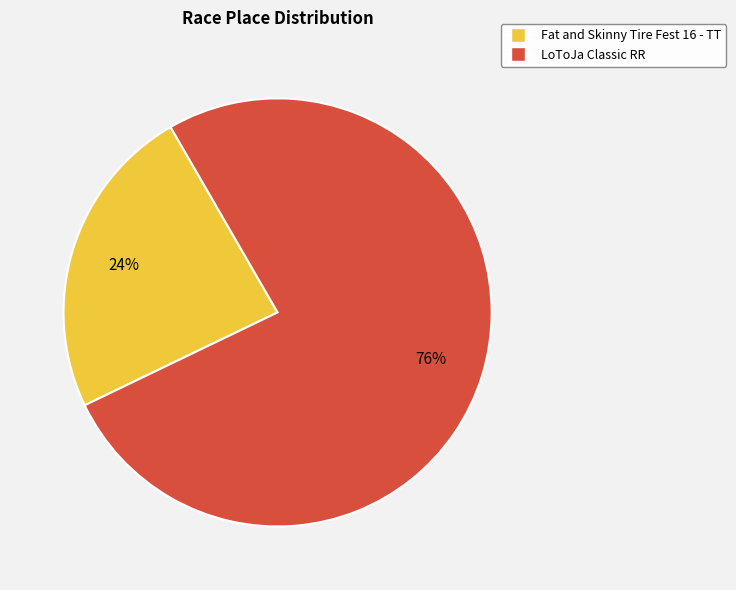

Does Fat and Skinny Tire Fest 16 - TT represent more than half of the total?

No